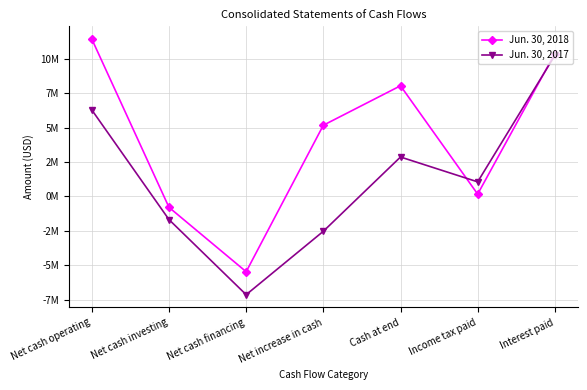

Where is the first local minimum for Jun. 30, 2017?

Net cash financing